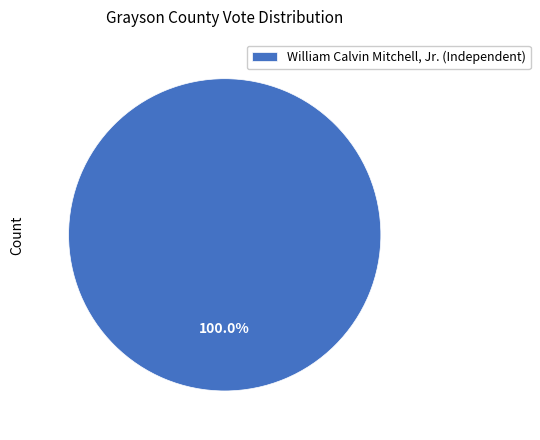

Count the number of slices in the pie.

1